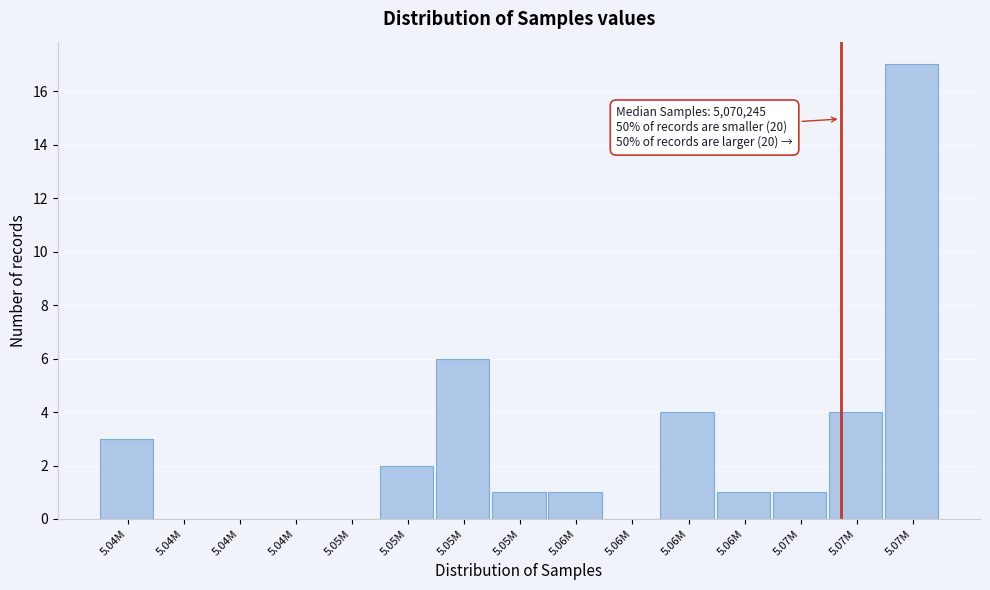

How many data points does each series have?

15